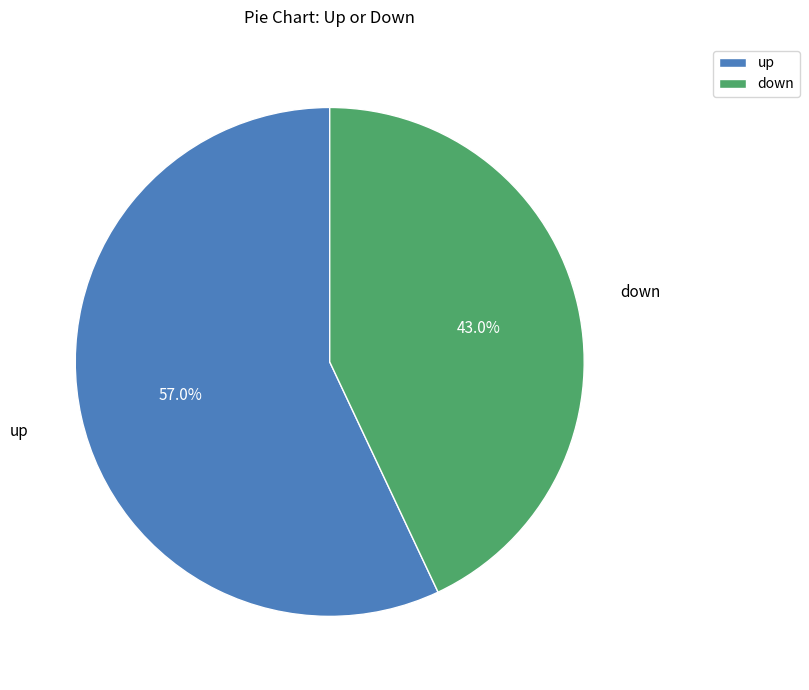

To the nearest percent, what portion does up represent?

57%